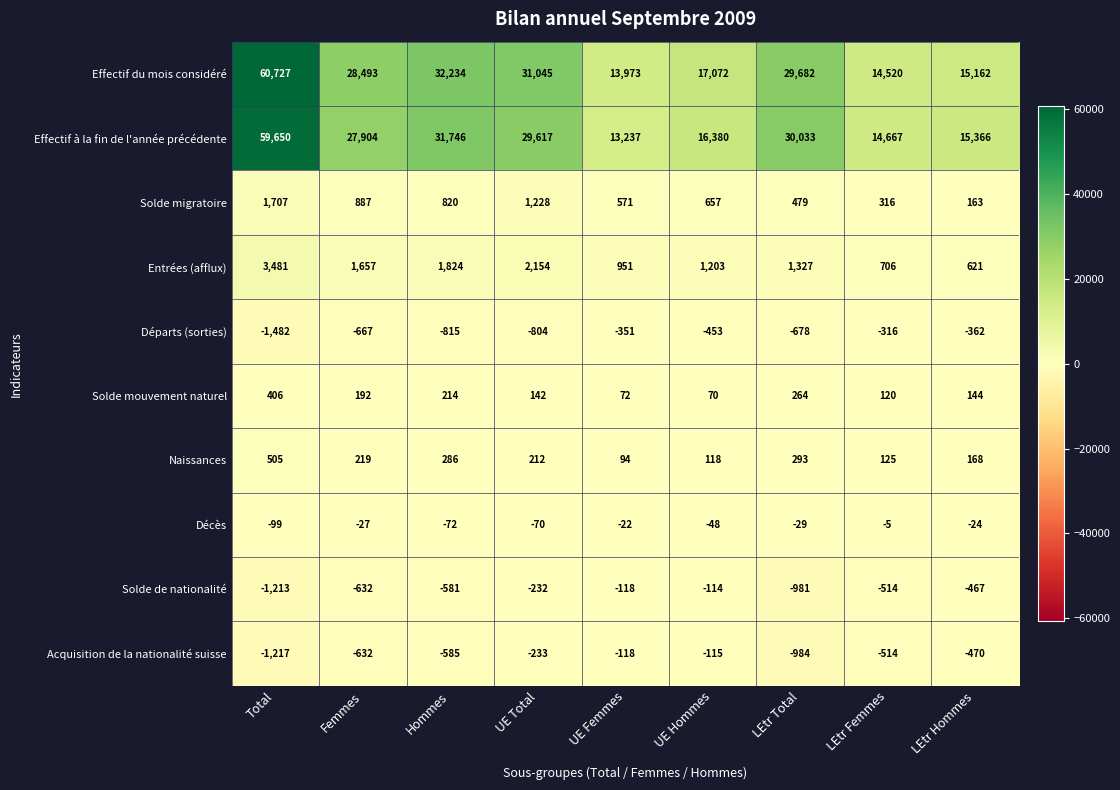

Is it true that Solde migratoire equals 1577 at Femmes?

False